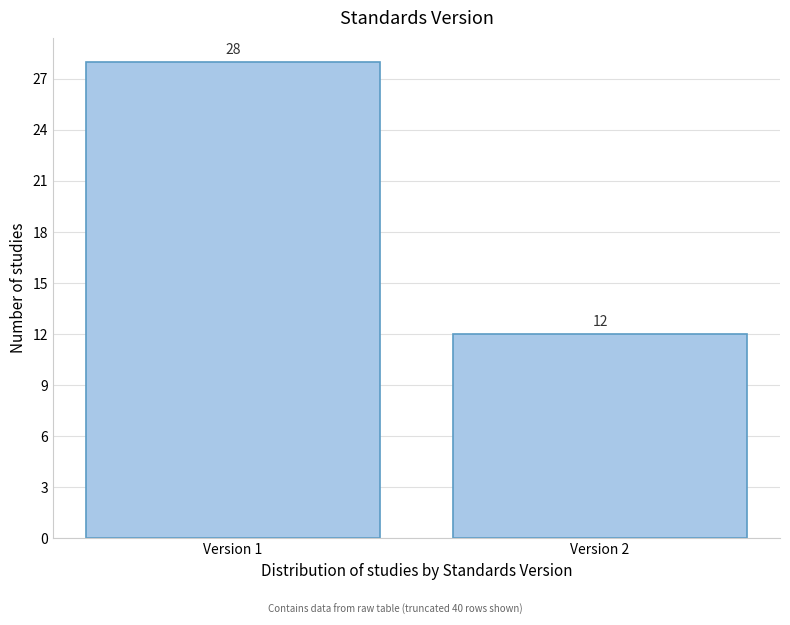

Reading right to left, extract all data points from this chart.

12	28